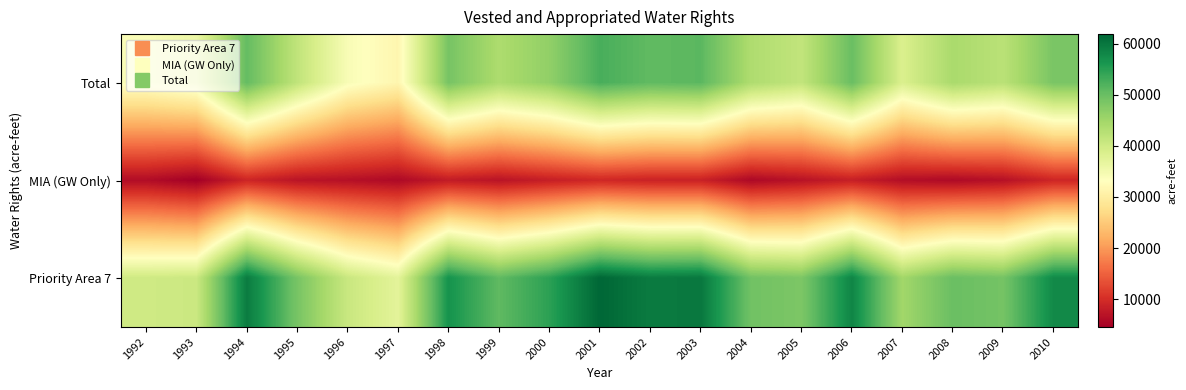

What is the total value across all series at 1992?

80107.5